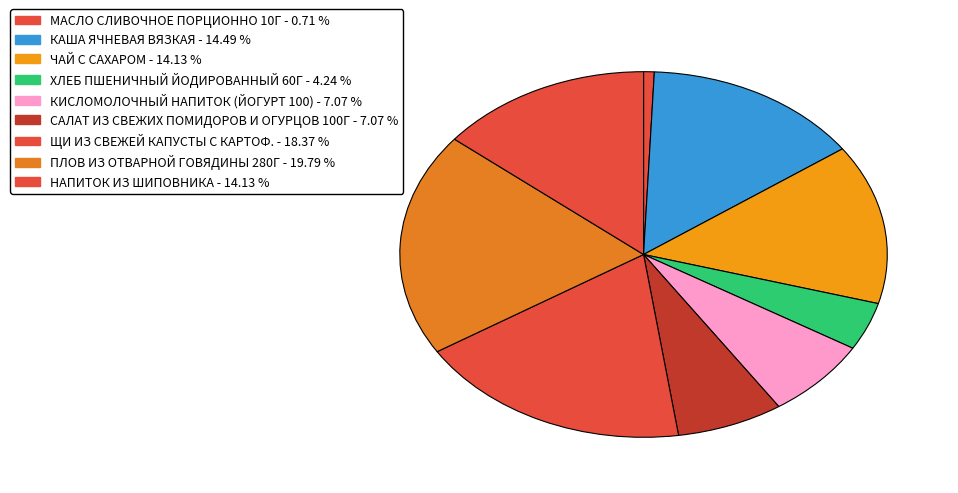

The ПЛОВ ИЗ ОТВАРНОЙ ГОВЯДИНЫ 280Г slice represents 26% of the pie. True or false?

False